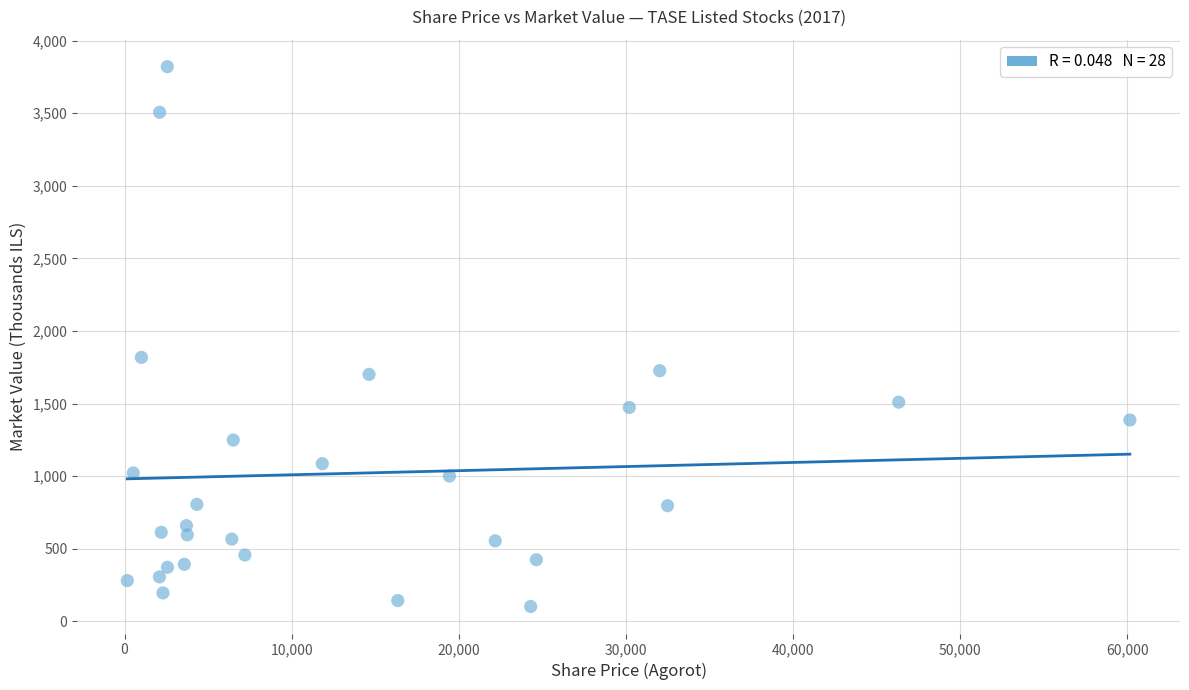

What is the range of Y values (max minus min)?

3718.1